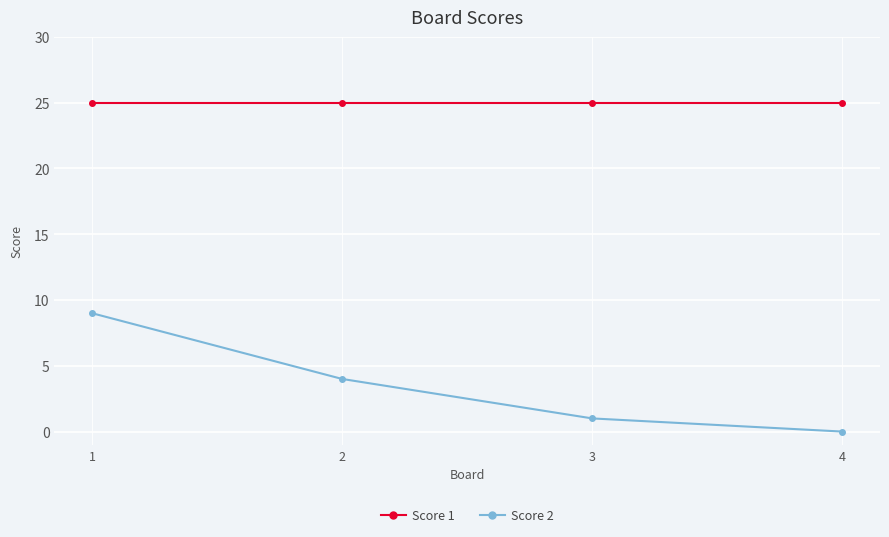

What is the average value of the Score 1 series?

25